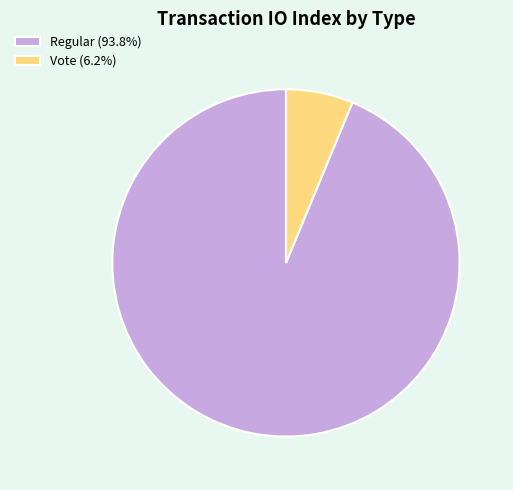

Is there any slice that represents more than half of the pie?

Yes